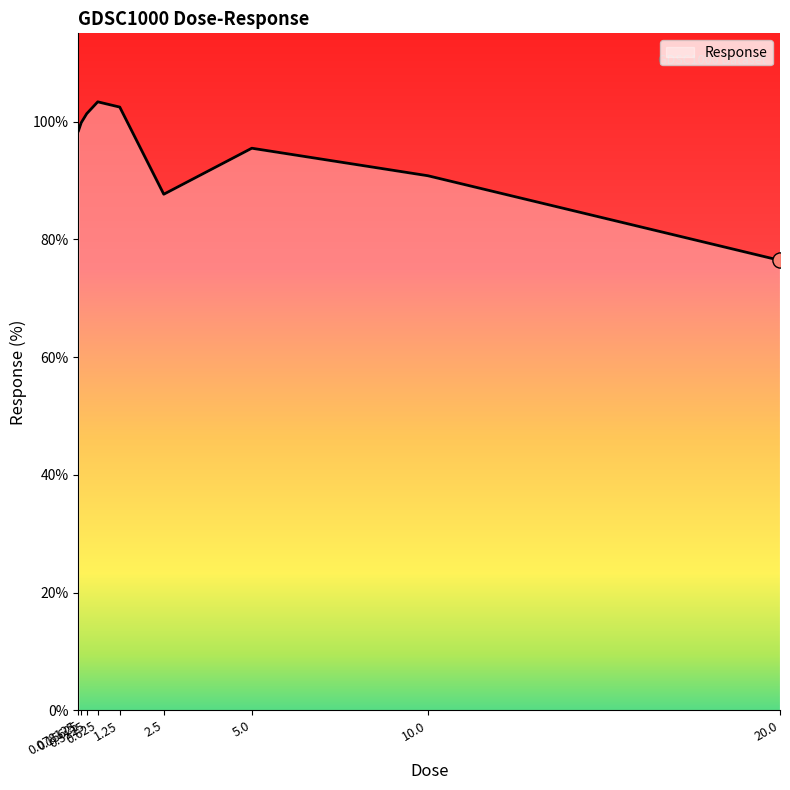

Approximately how many times larger is the value at 0.15625 compared to 0.078125?

1.0